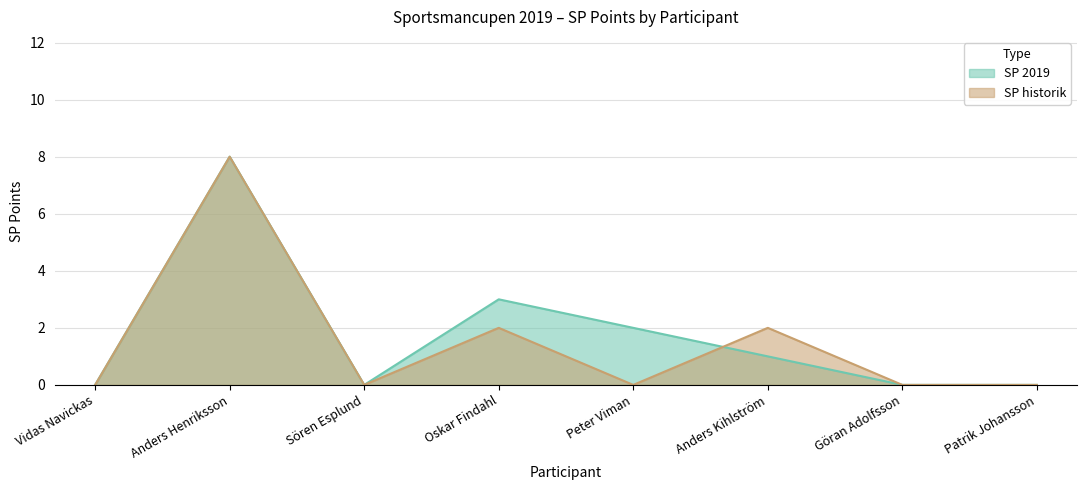

At which label does SP 2019 reach its minimum?

Vidas Navickas